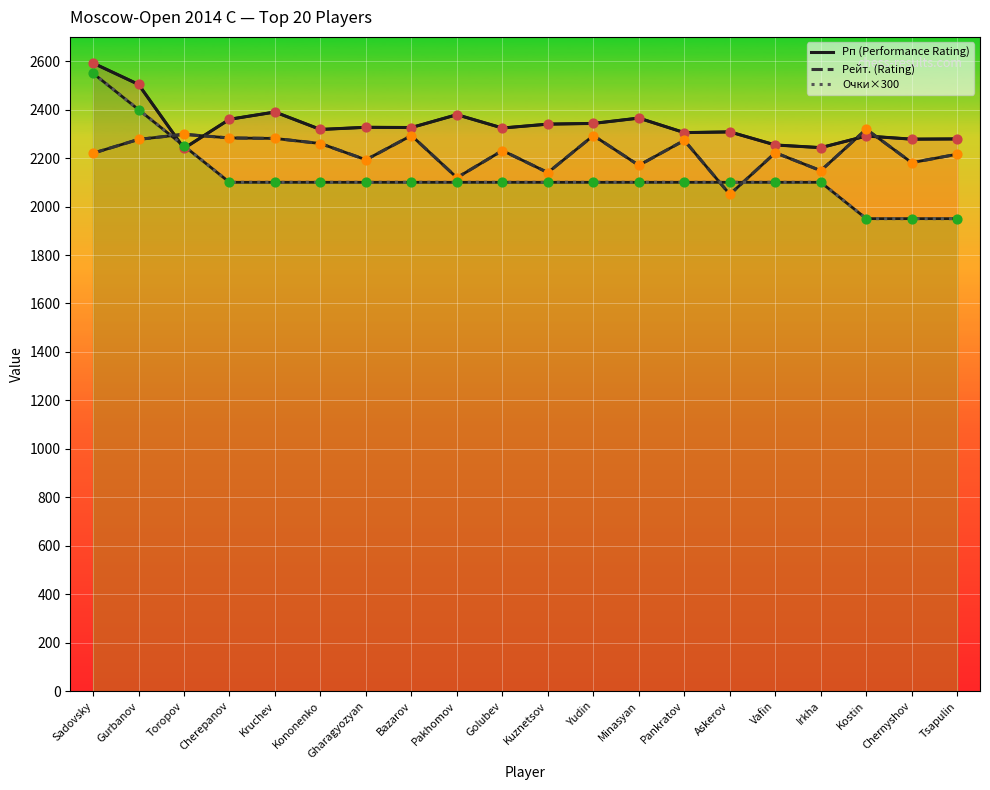

What is the total value across all series at Toropov?

6788